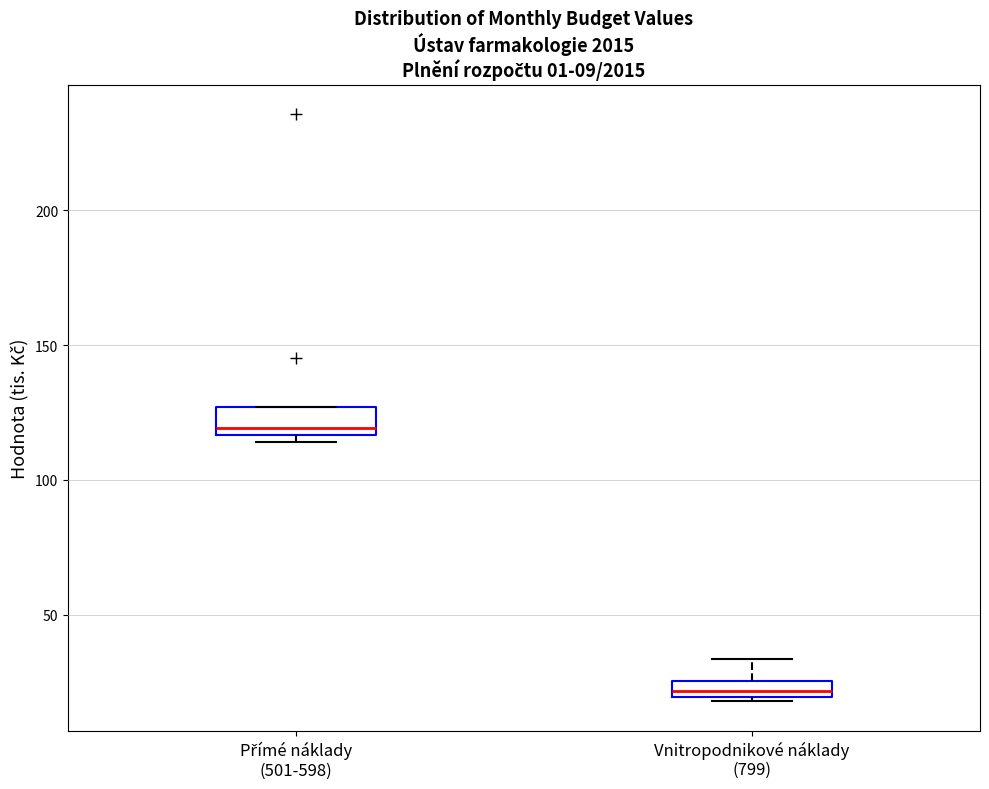

Which box's median line is the highest?

Přímé náklady (501-598)